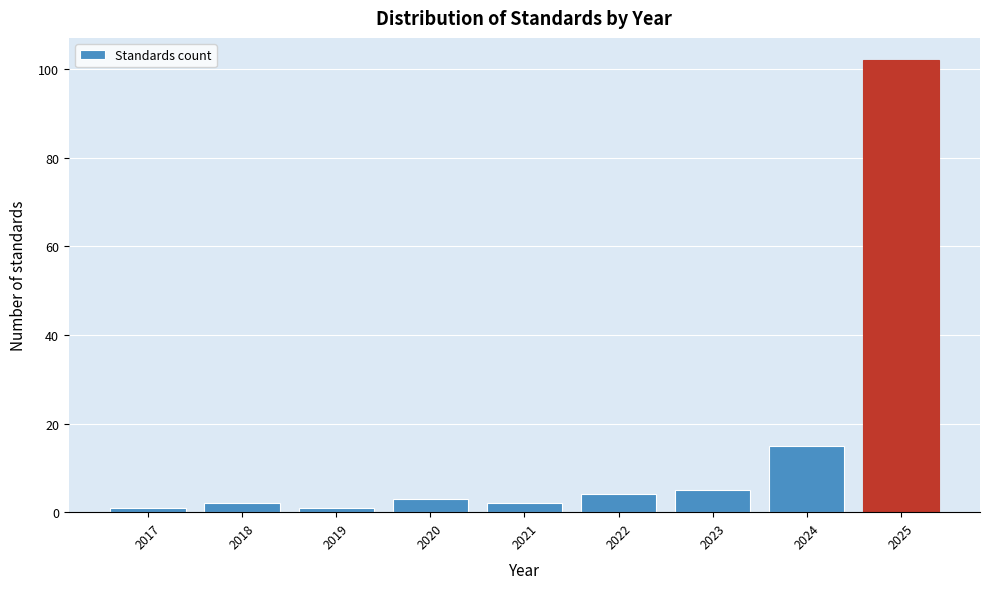

Reading right to left, extract all data points from this chart.

2025=102	2024=15	2023=5	2022=4	2021=2	2020=3	2019=1	2018=2	2017=1